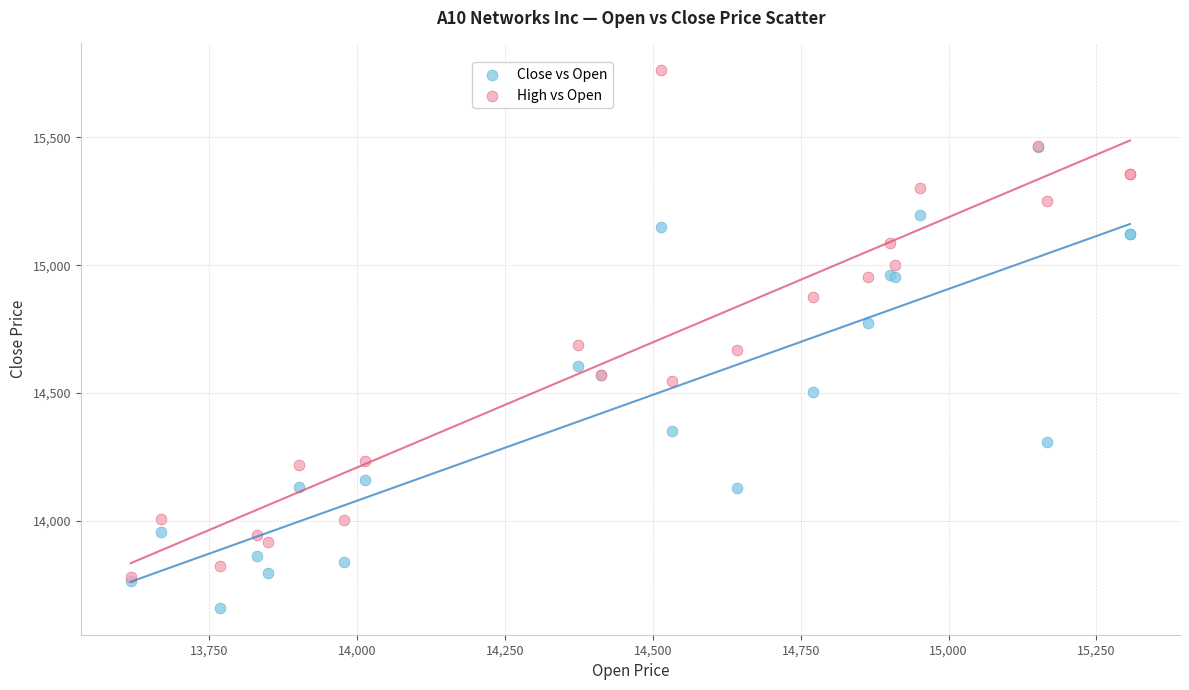

What are all the series names shown in the legend?

Close vs Open, High vs Open